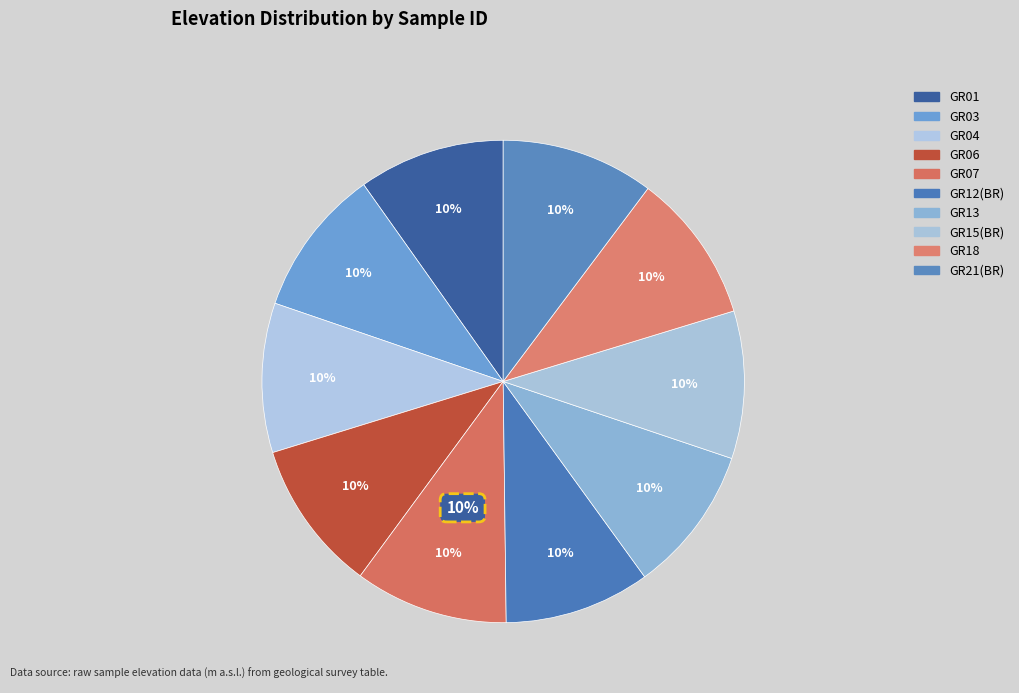

Count the number of slices in the pie.

10